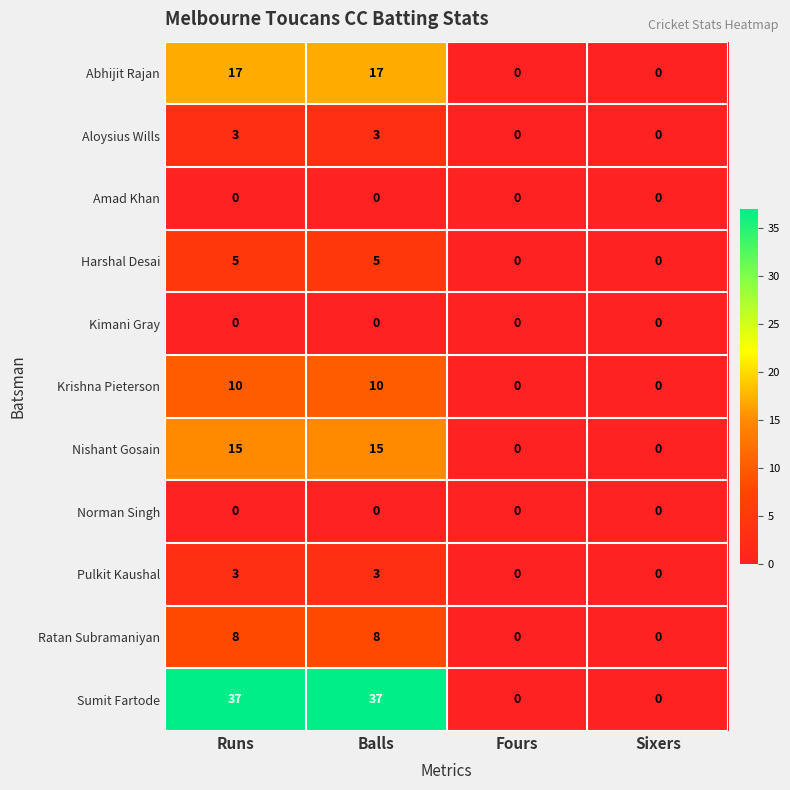

The value of Harshal Desai at Sixers is -2. True or false?

False